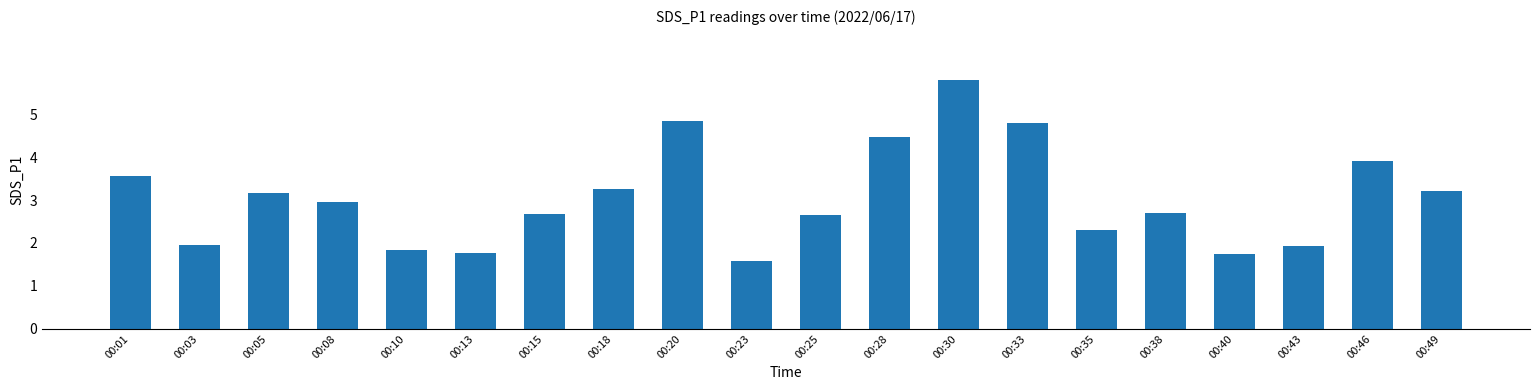

How many data points does each series have?

20